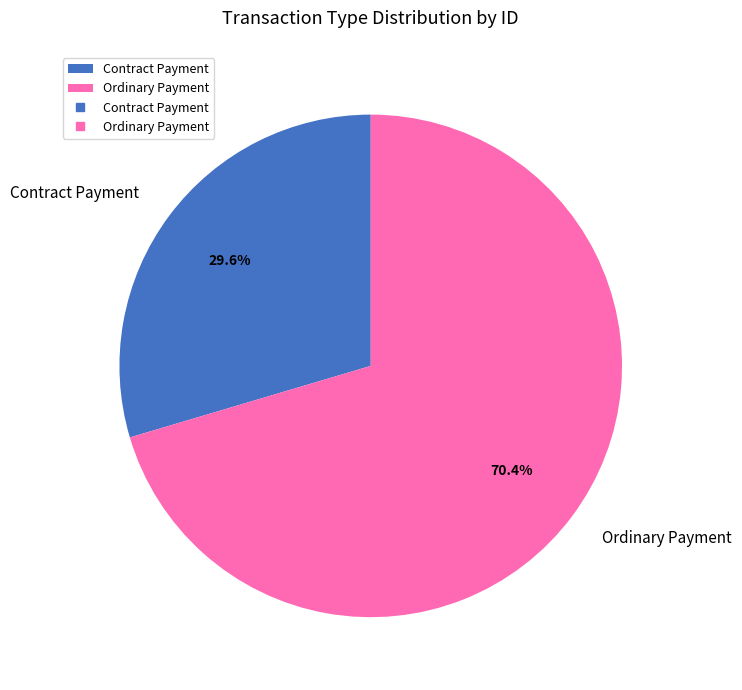

To the nearest percent, what is the average slice percentage?

50%